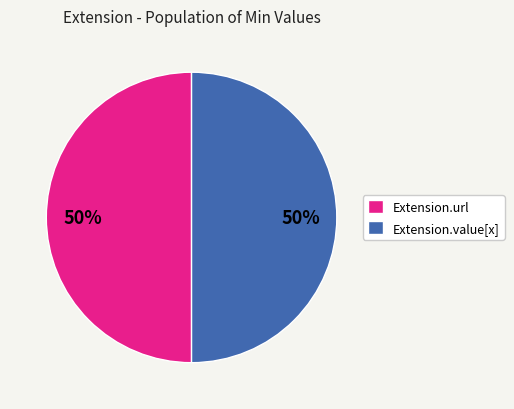

To the nearest percent, what is the combined percentage of Extension.value[x] and Extension.url?

100%